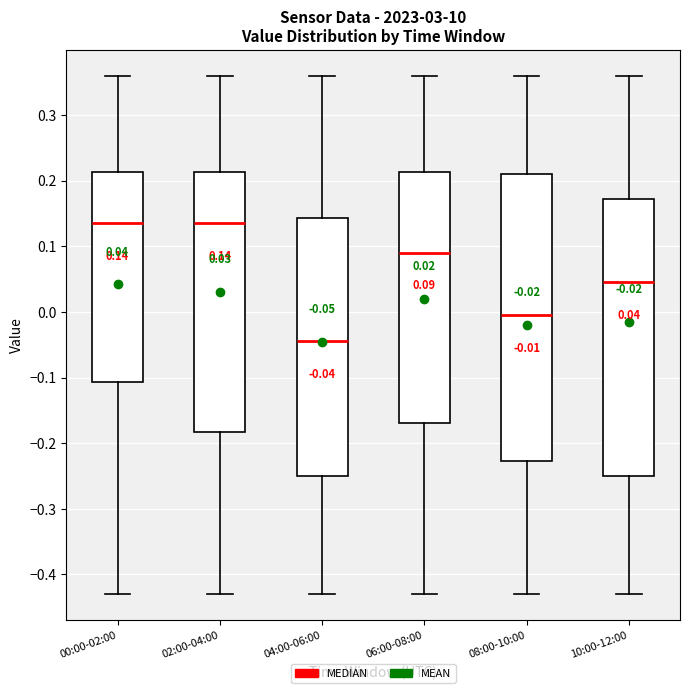

Which box is the tallest, from its lower edge to its upper edge?

08:00-10:00